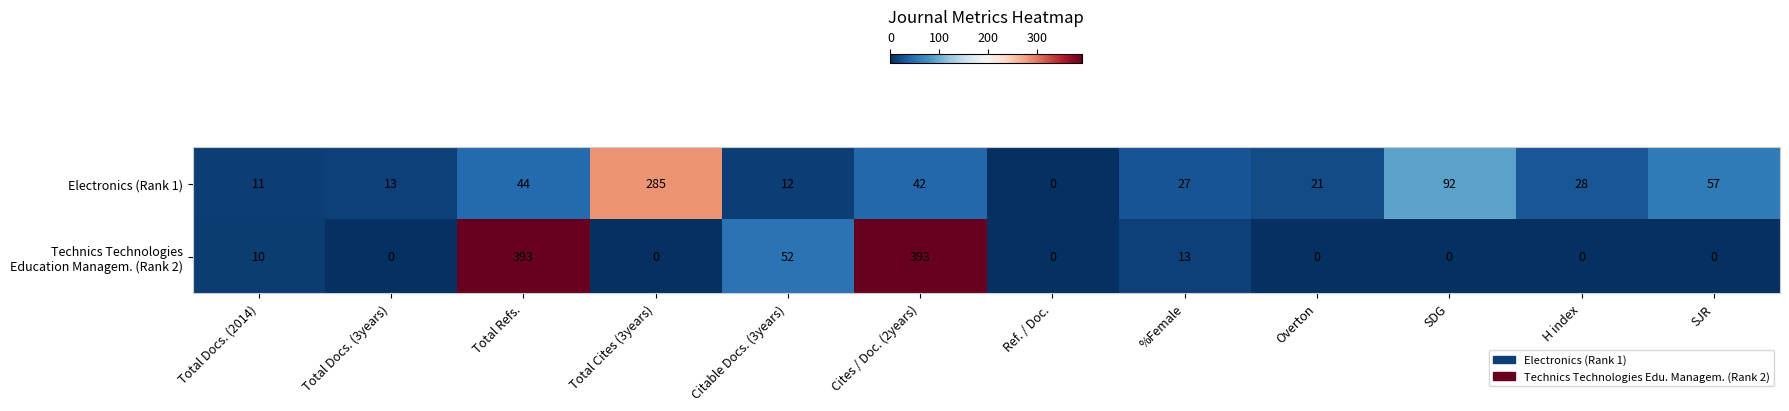

What is the spread (max minus min) of values at Cites / Doc. (2years)?

351